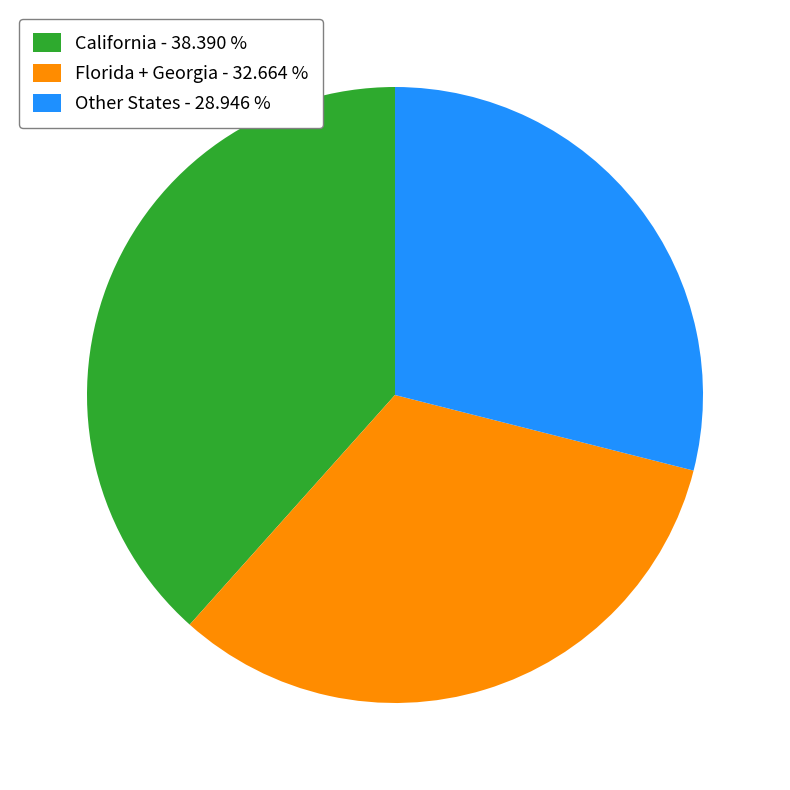

What is the ratio of the value at Other States - 28.946 % to the value at California - 38.390 %?

0.8